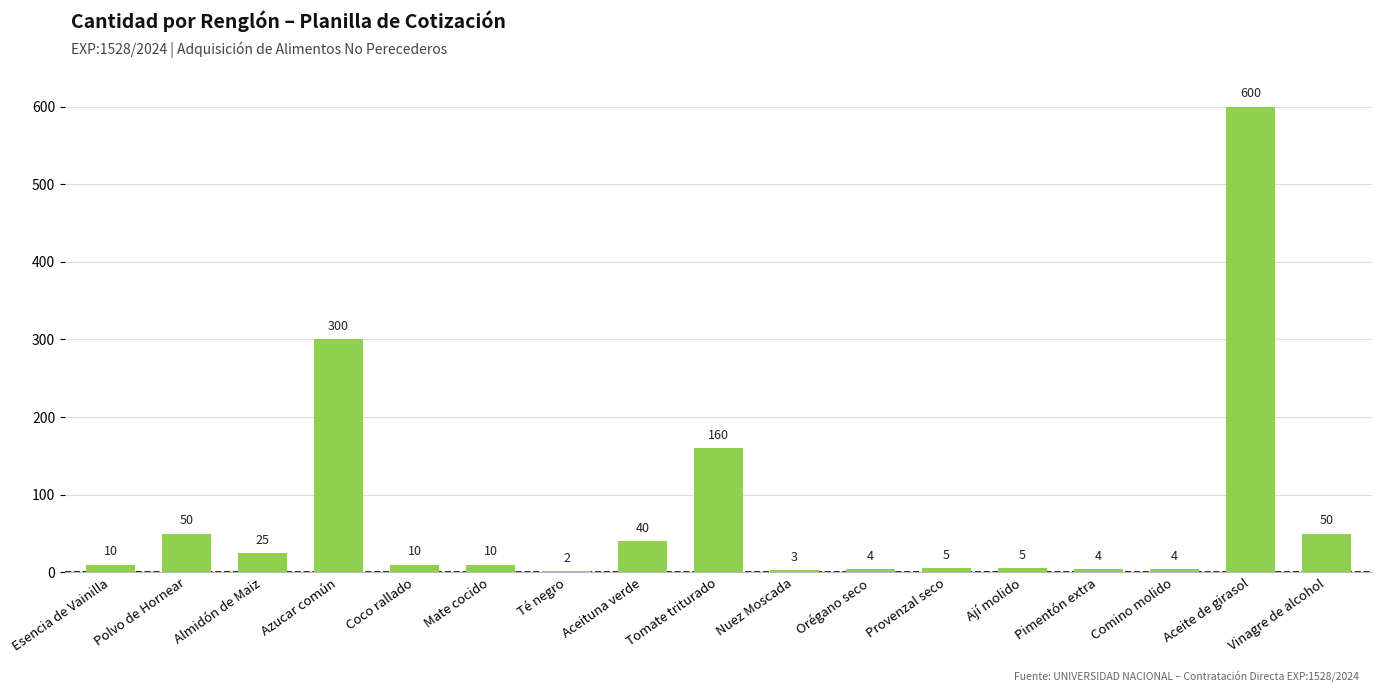

Reading left to right, what are all the values shown in this chart?

10	50	25	300	10	10	2	40	160	3	4	5	5	4	4	600	50